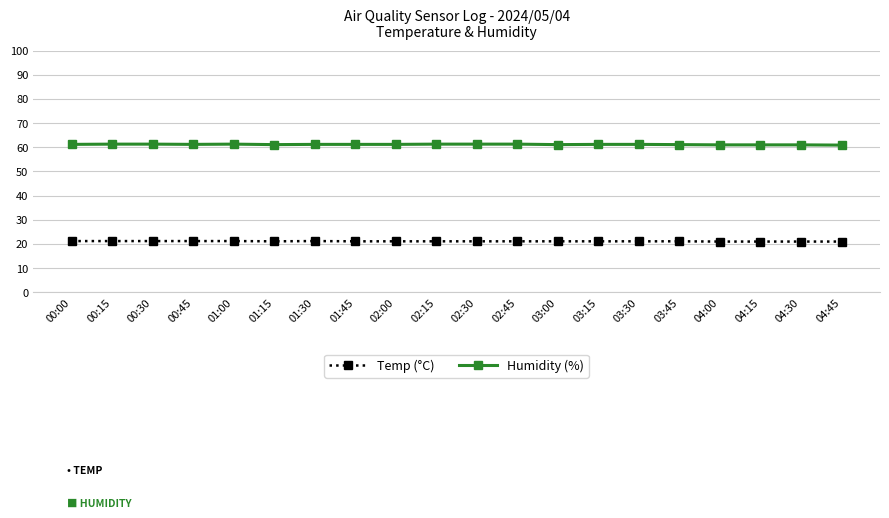

What is the total value across all series at 01:15?

82.2